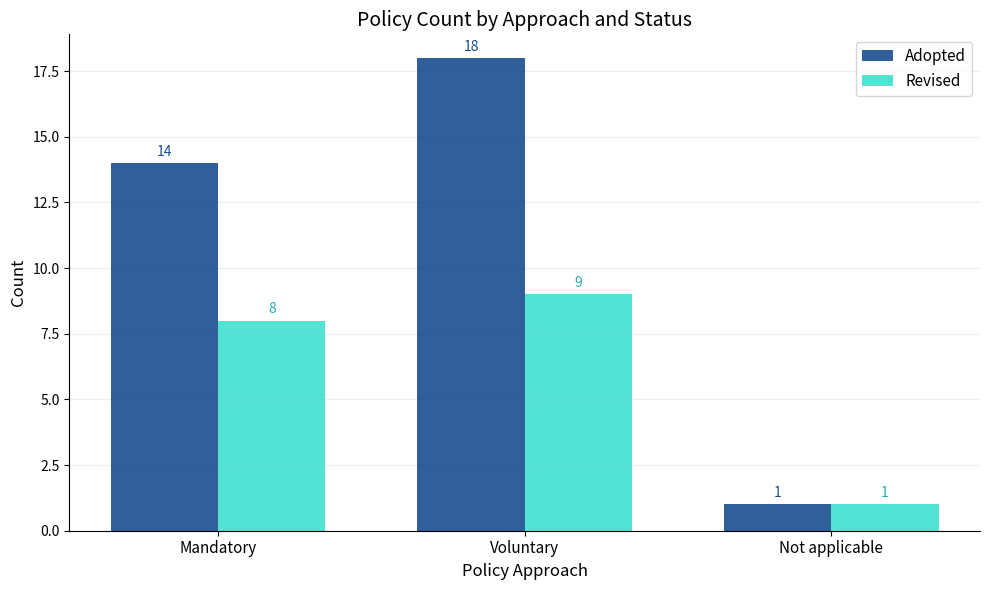

How many groups of bars are there?

3